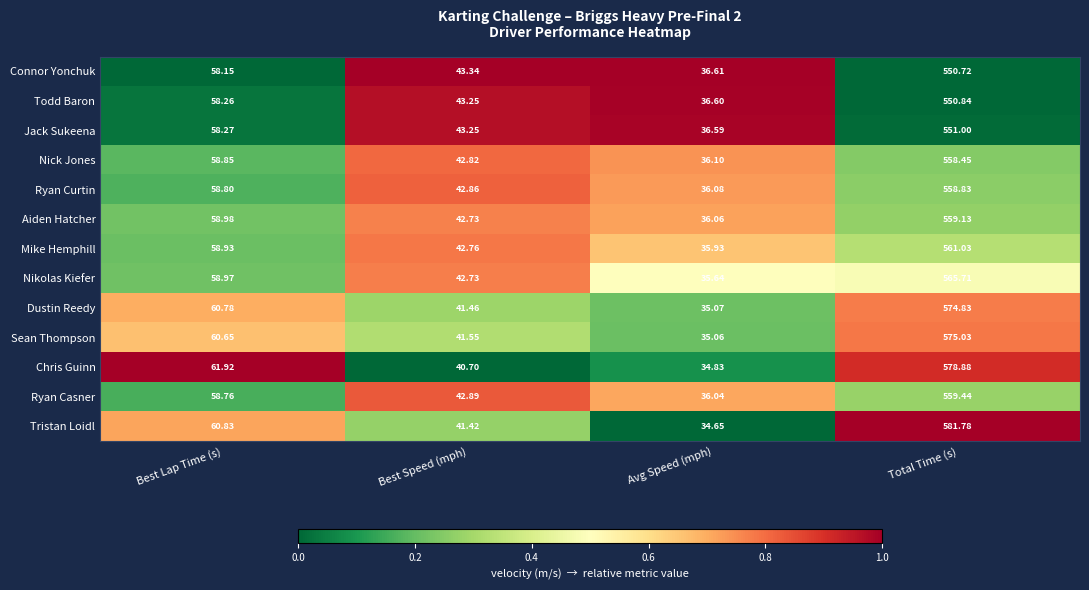

Which series has the widest spread of values?

Tristan Loidl